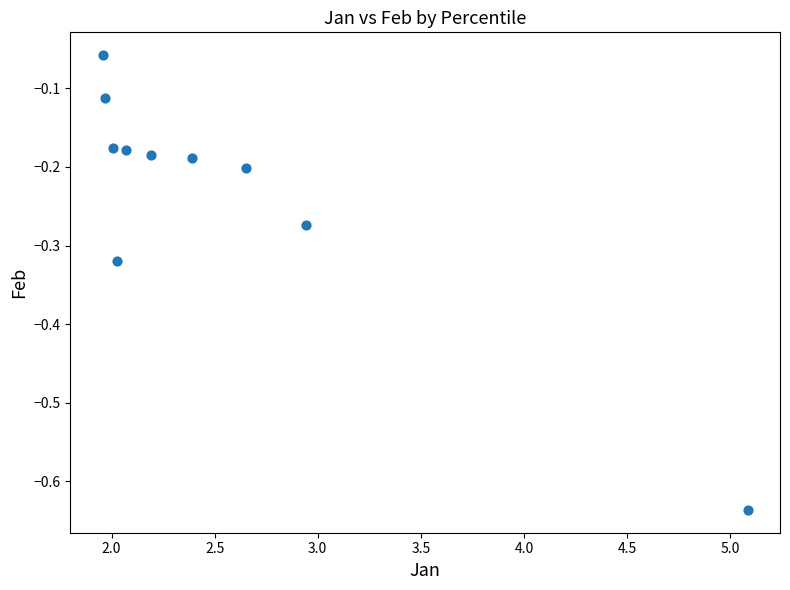

What is the range of X values (max minus min)?

3.1